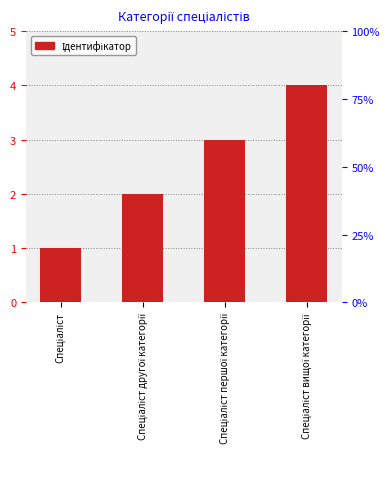

Which has a higher value, Спеціаліст першої категорії or Спеціаліст?

Спеціаліст першої категорії